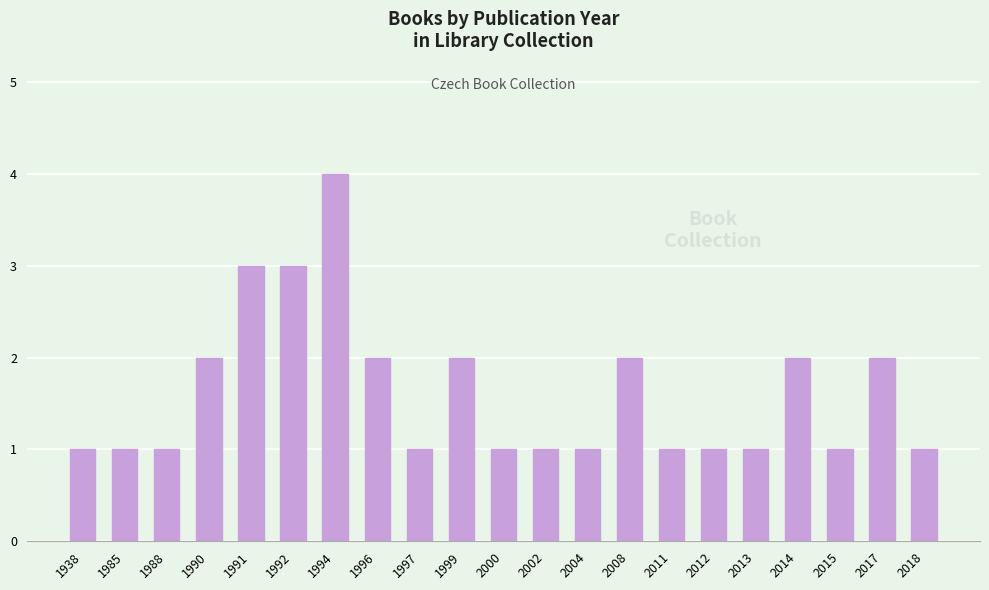

Are the bars horizontal?

No